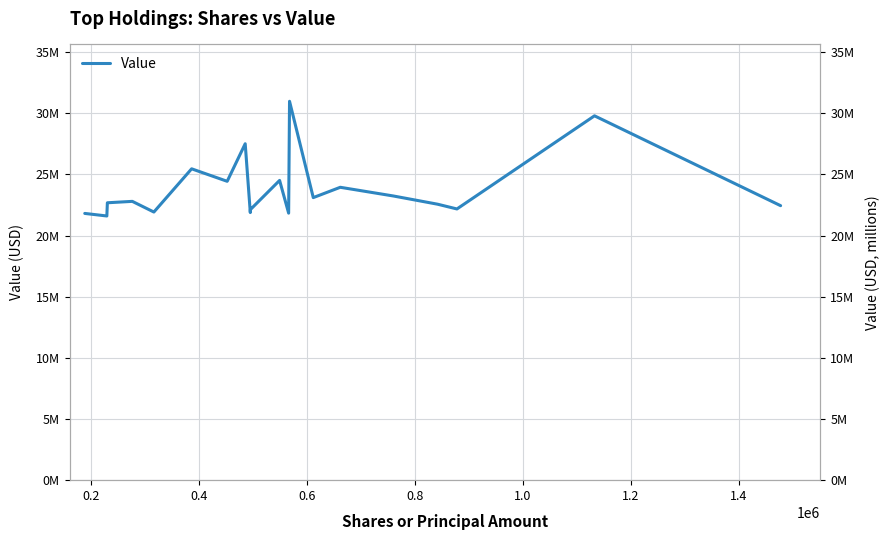

What is the sum of all values?

476773000